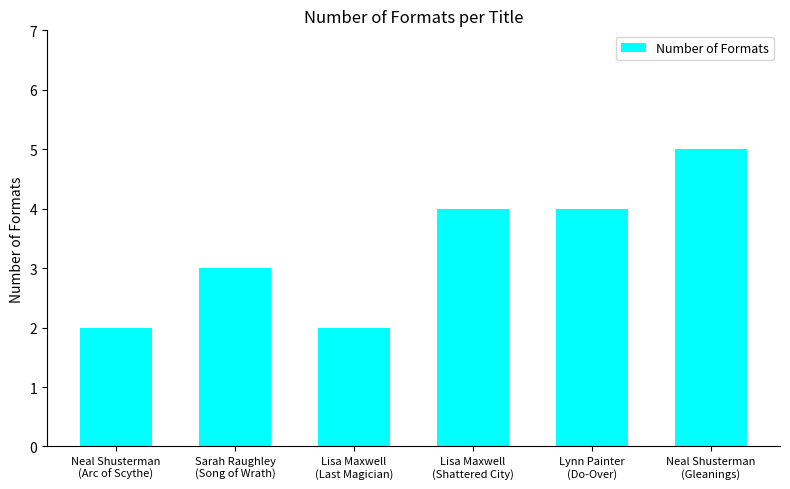

How many values are between 2 and 4?

5